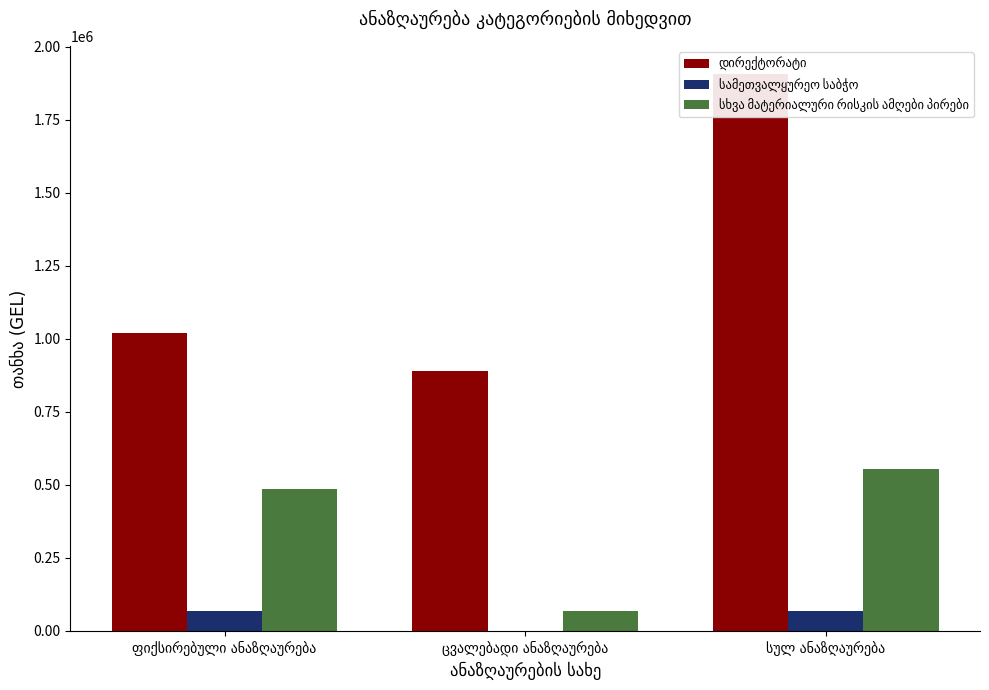

What is the total value across all series at ცვალებადი ანაზღაურება?

957342.2